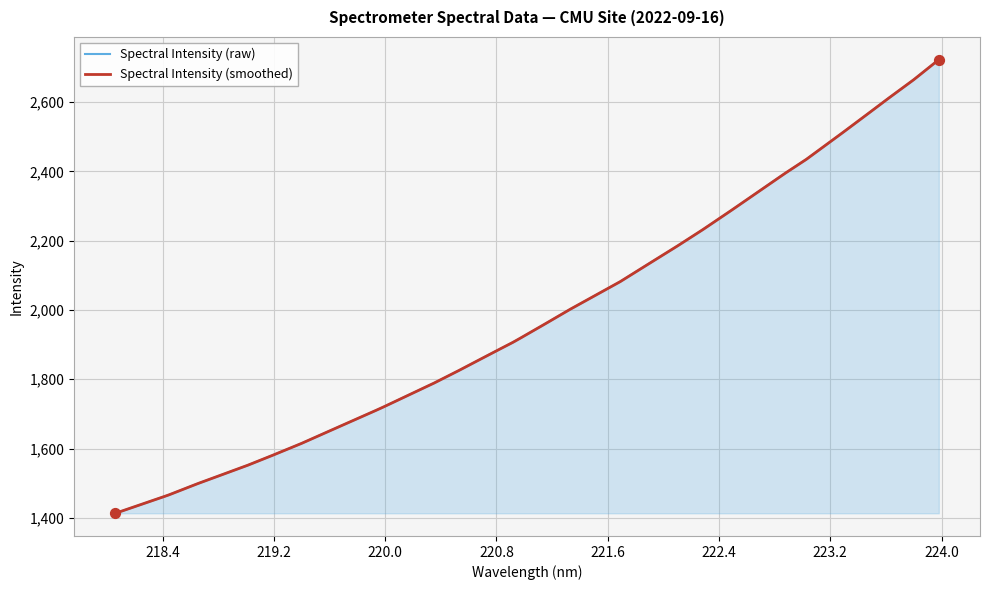

What is the change in value from 221.3083 to 223.408?

+550.1